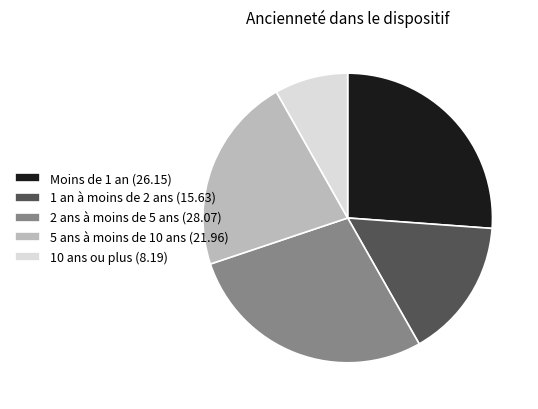

Is the sum of 10 ans ou plus (8.19) and 2 ans à moins de 5 ans (28.07) greater than half?

No